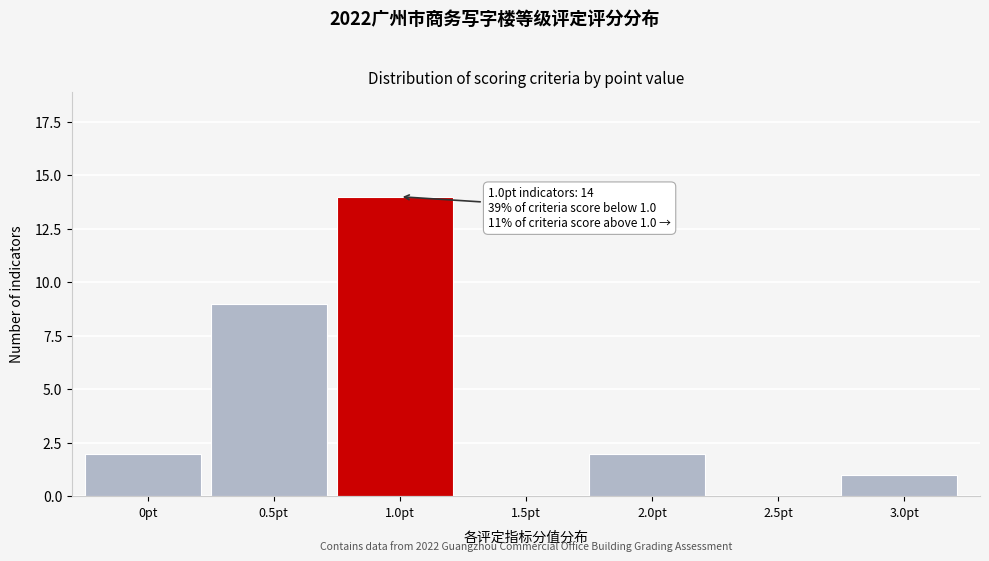

Reading left to right, list all the values displayed in this chart.

0pt=2	0.5pt=9	1.0pt=14	1.5pt=0	2.0pt=2	2.5pt=0	3.0pt=1